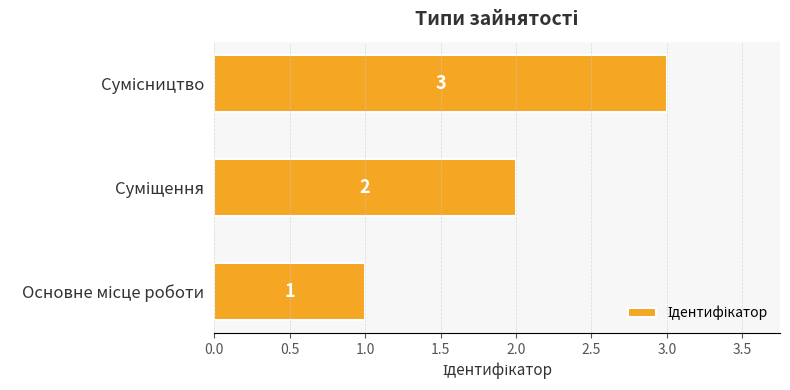

Count the values in the range 1 to 3.

3